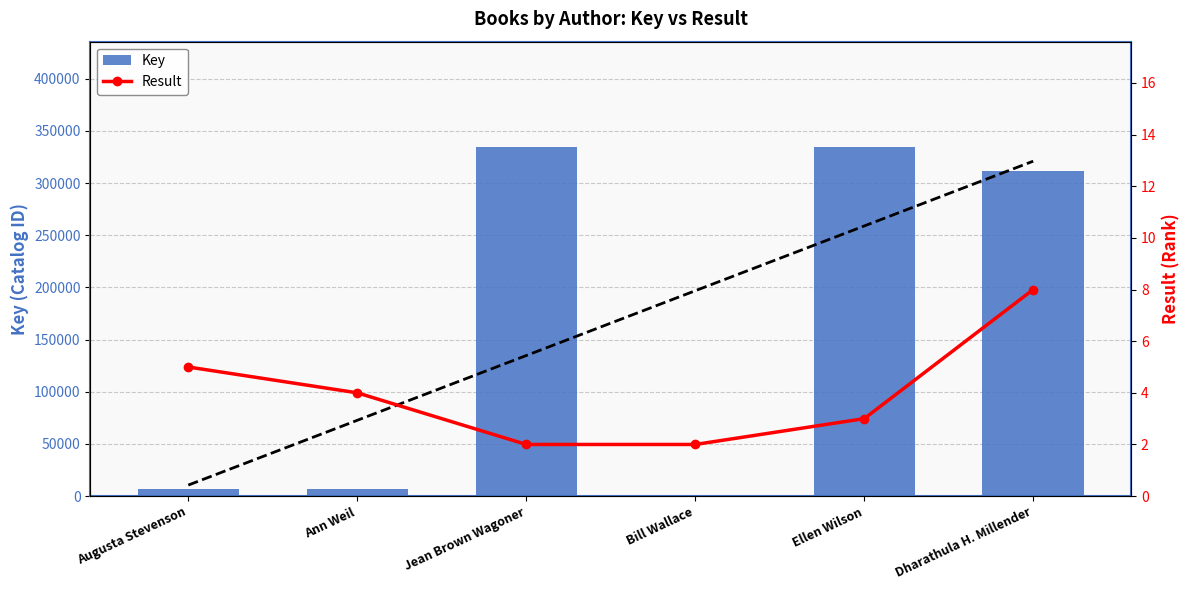

How many data points in Key are above 311264?

2